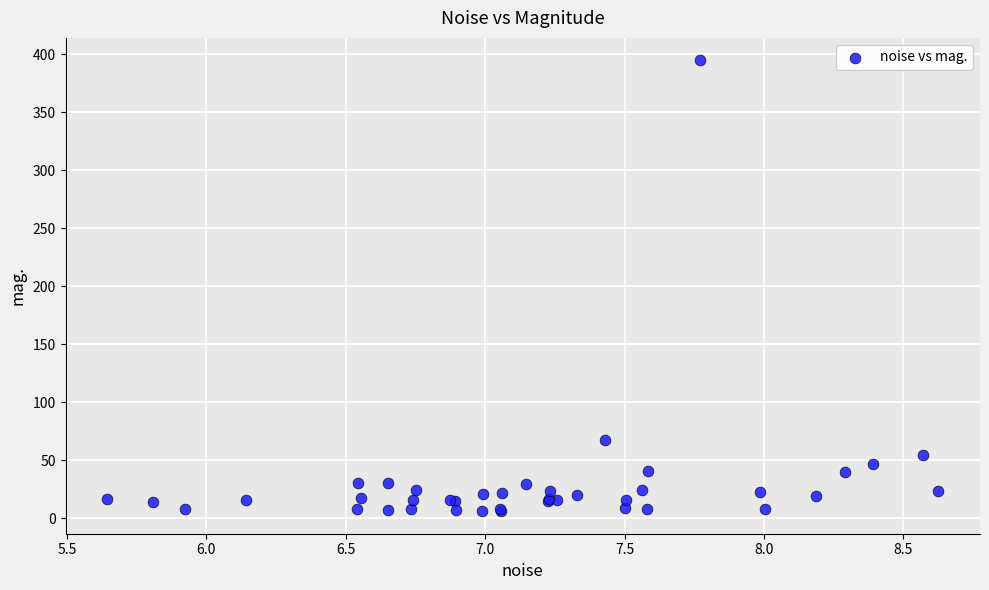

What Y value in the scatter plot is closest to 200?

67.5